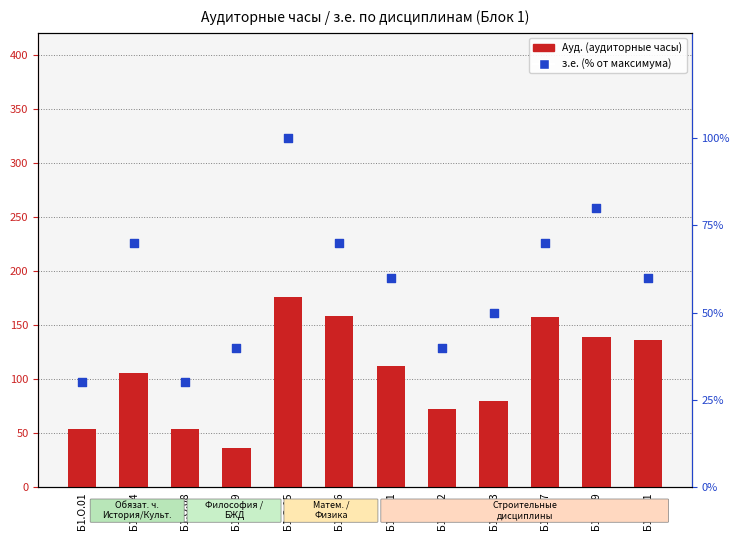

Which series has the widest spread of Y values?

Ауд. (аудиторные часы)